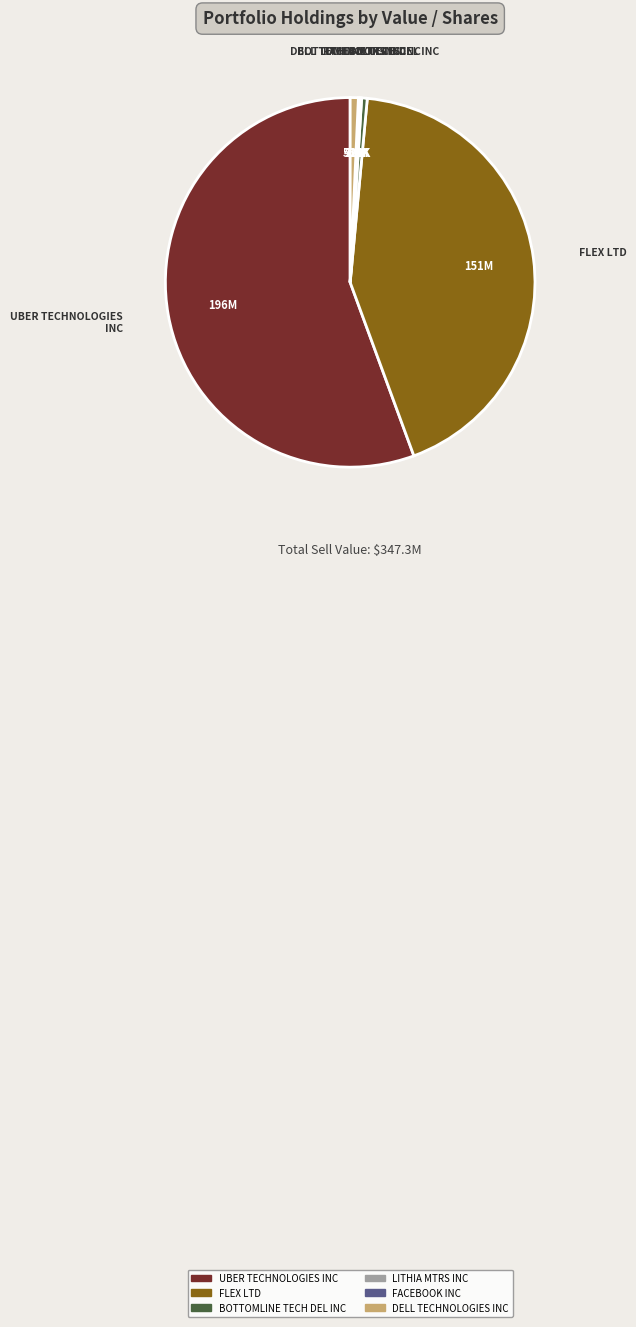

Which category has the biggest portion of the pie?

UBER TECHNOLOGIES INC